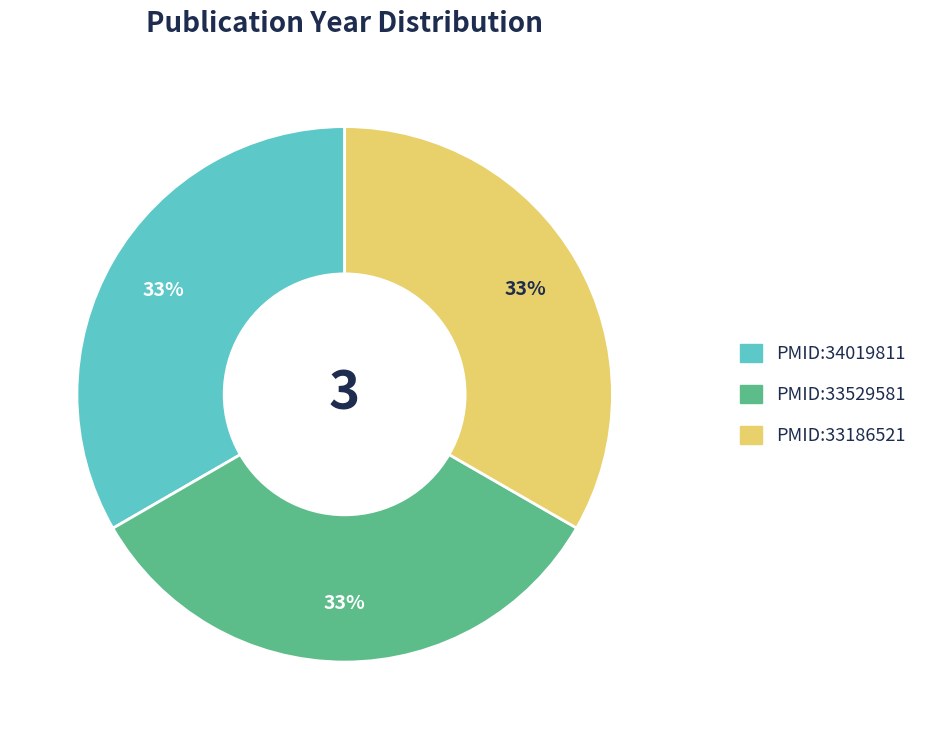

Count the number of slices in the pie.

3